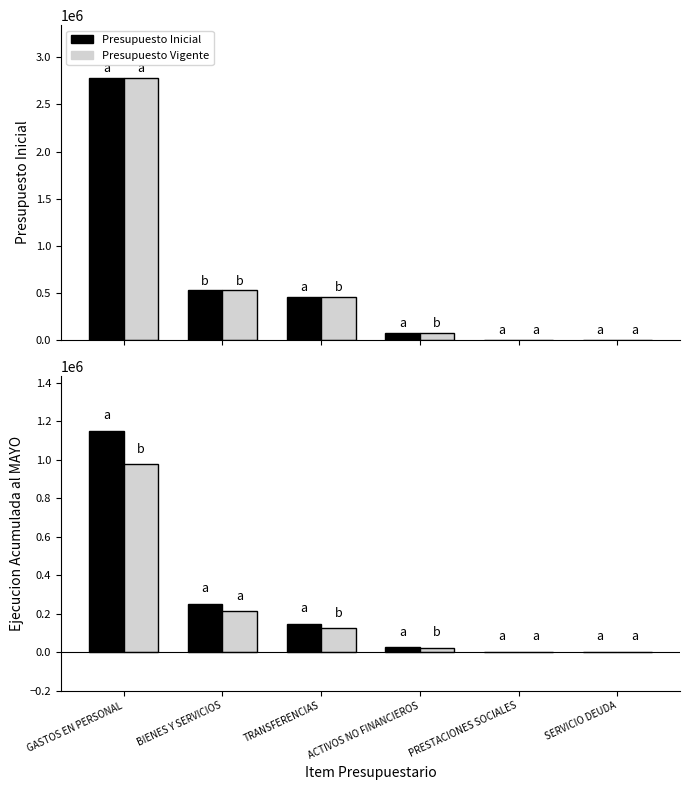

At which category is the sum across all series the highest?

GASTOS EN PERSONAL